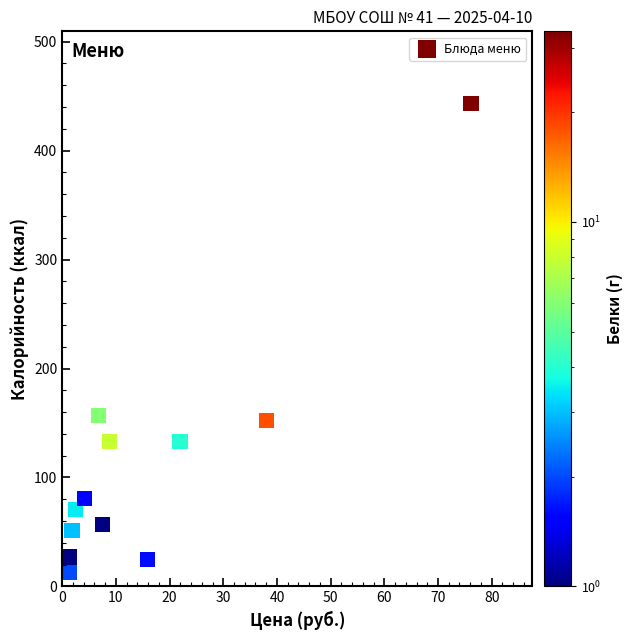

What is the average X value?

15.5